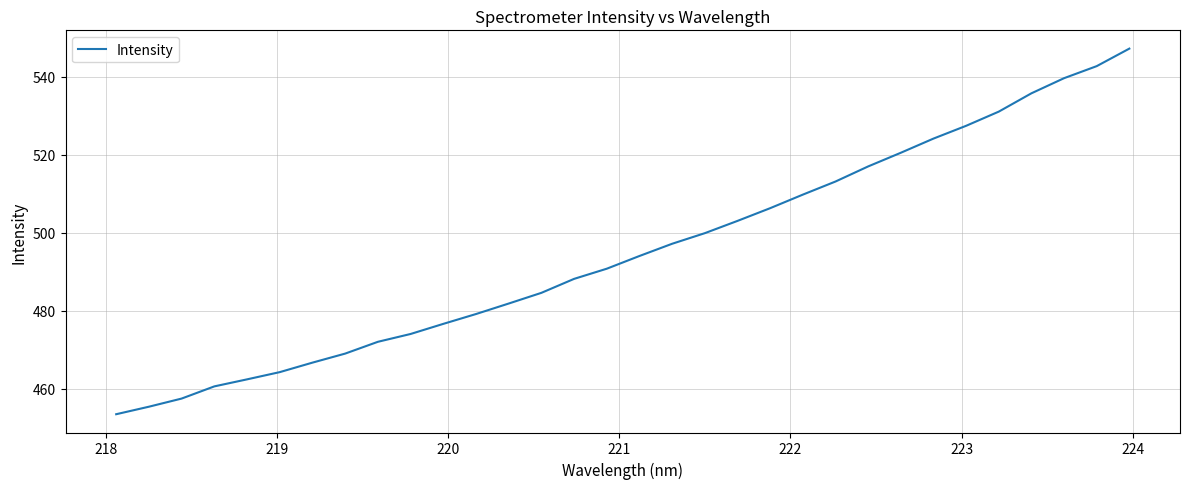

What is the minimum value shown in the chart?

453.5